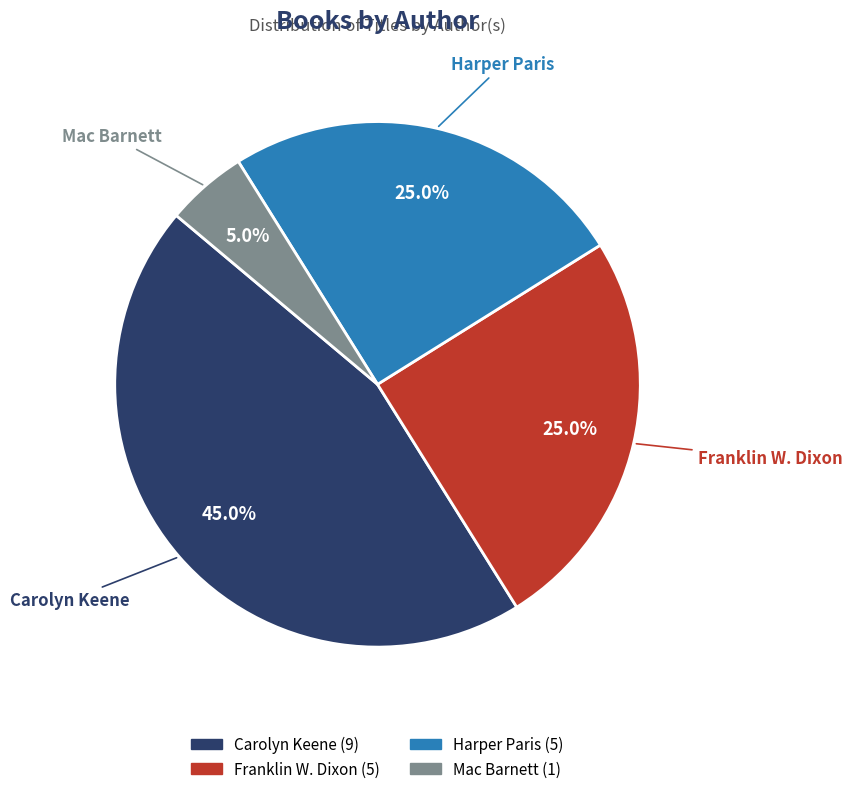

What is the ratio of the value at Harper Paris to the value at Mac Barnett?

5.0